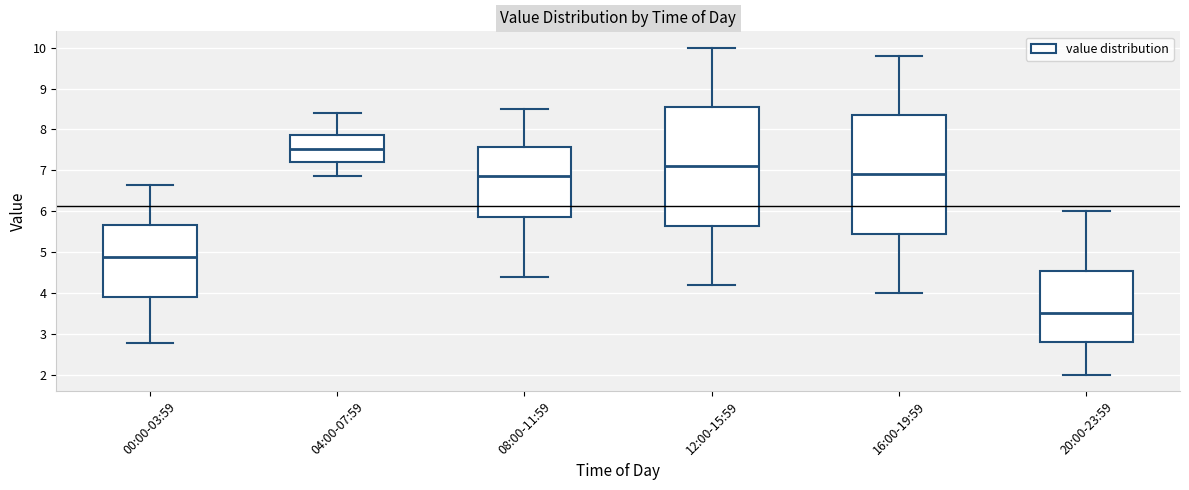

Where does the lower whisker of the box for 04:00-07:59 end on the y-axis? The values are not printed on the chart, so give them approximately, as read against the axis.

6.9